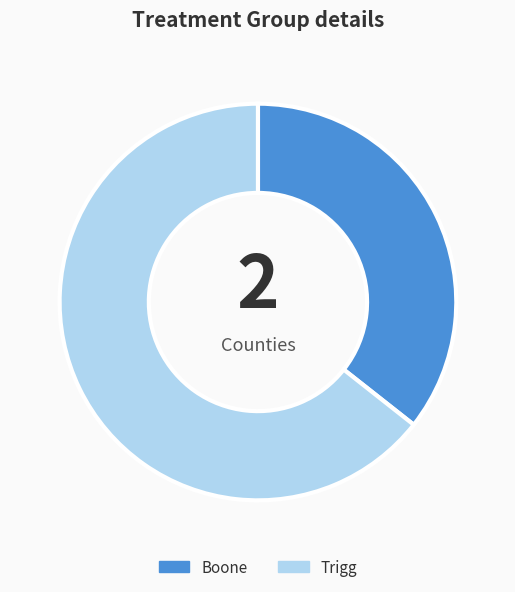

Between Boone and Trigg, which is larger?

Trigg